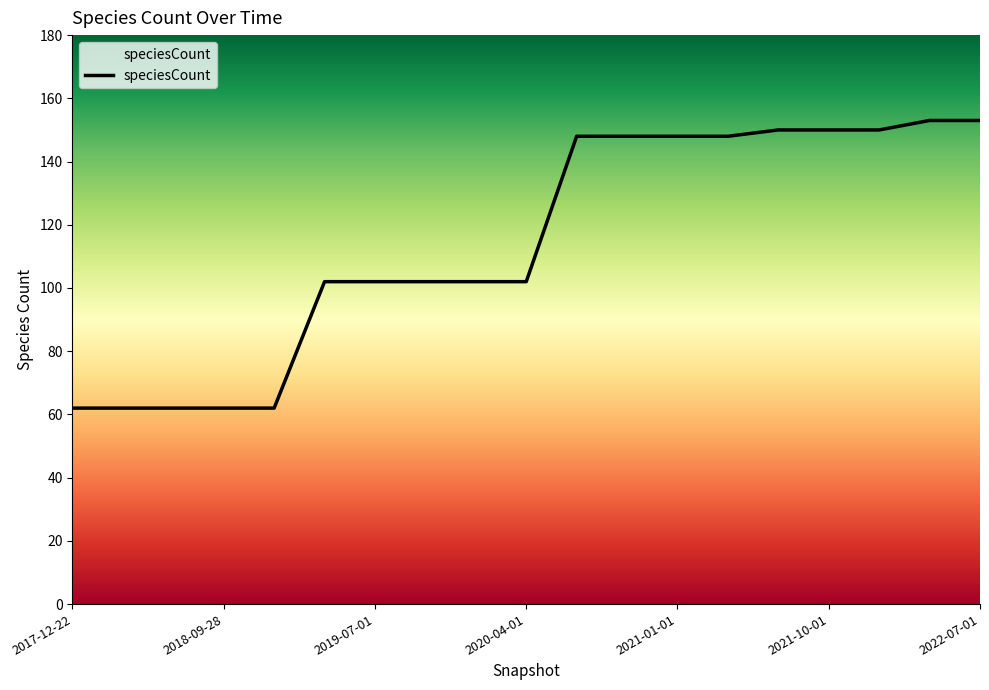

List the labels in order of value, smallest first.

2017-12-22, 2018-04-09, 2018-07-11, 2018-09-28, 2019-01-01, 2019-04-06, 2019-07-01, 2019-10-09, 2020-01-01, 2020-04-01, 2020-07-01, 2020-10-01, 2021-01-01, 2021-04-01, 2021-07-01, 2021-10-01, 2022-01-01, 2022-04-01, 2022-07-01